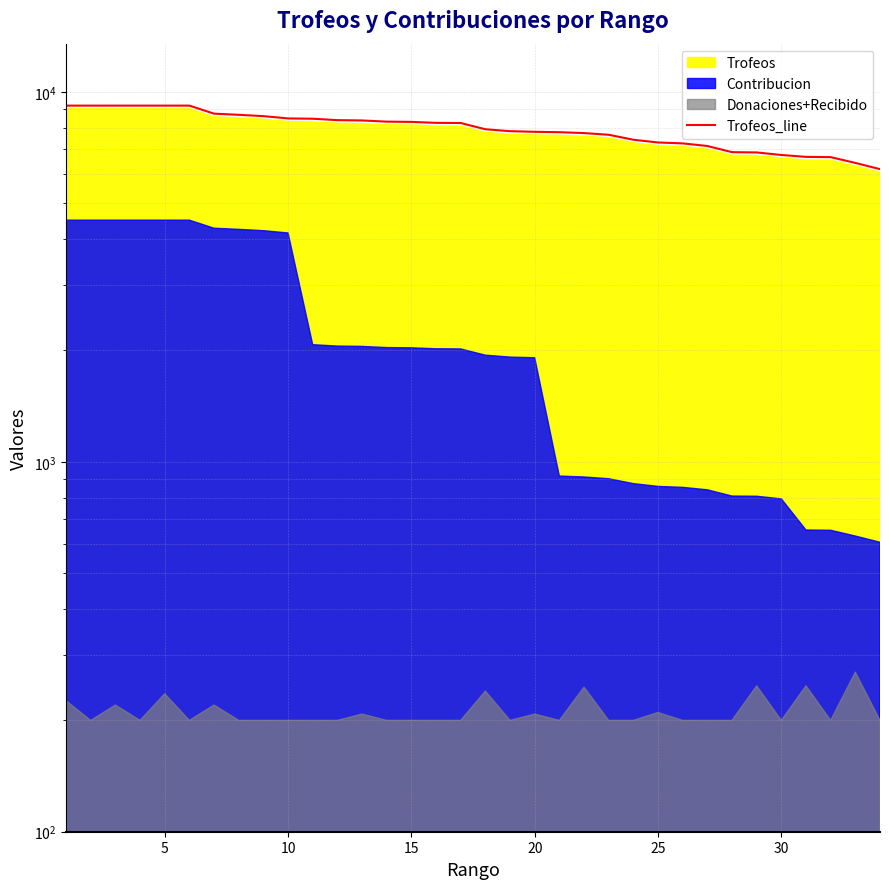

Count the number of values greater than 8238.

17